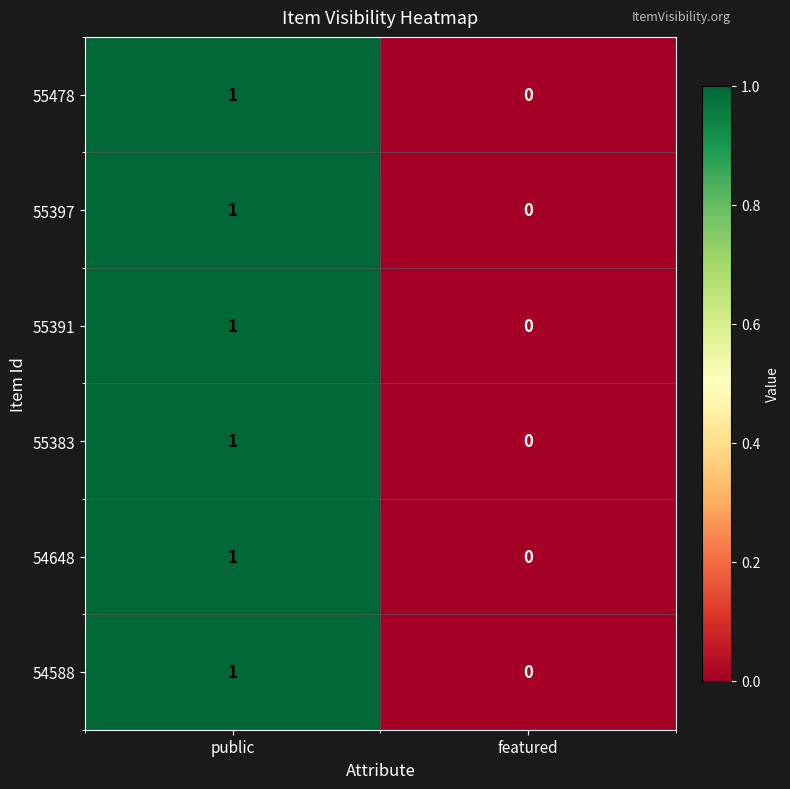

Reading left to right, list all the values displayed in this chart.

55478: 1	0
55397: 1	0
55391: 1	0
55383: 1	0
54648: 1	0
54588: 1	0